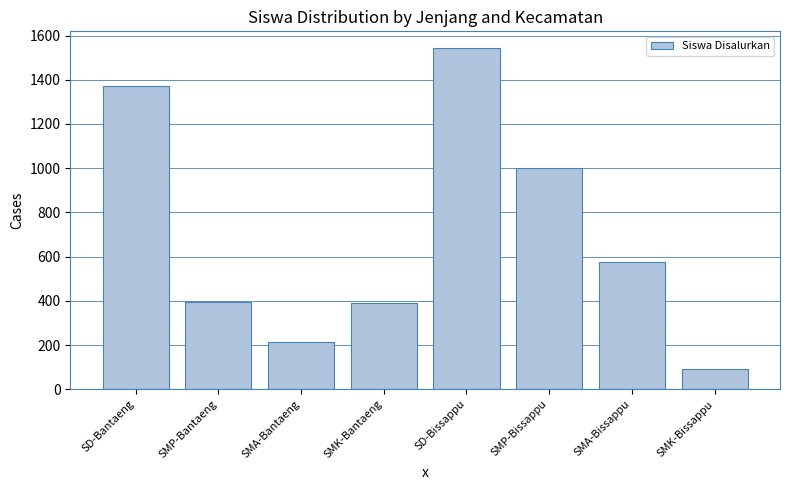

What is the value of the 7th bar from the left?

576